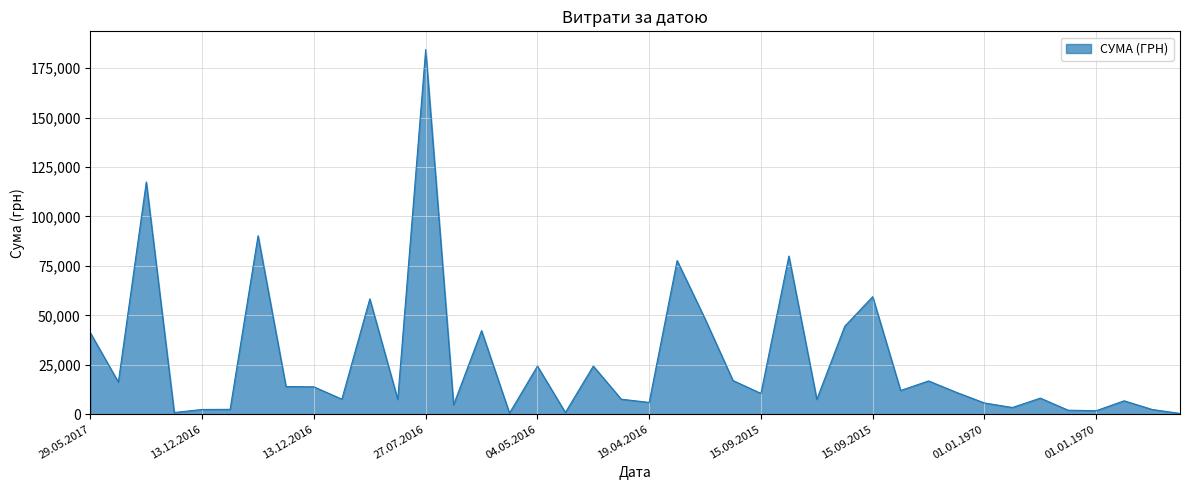

What is the difference between the maximum and minimum values?

184047.4